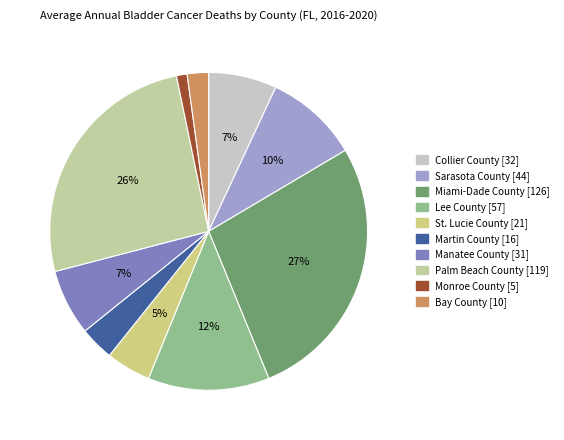

Is it true that Manatee County is 1% of the pie?

False